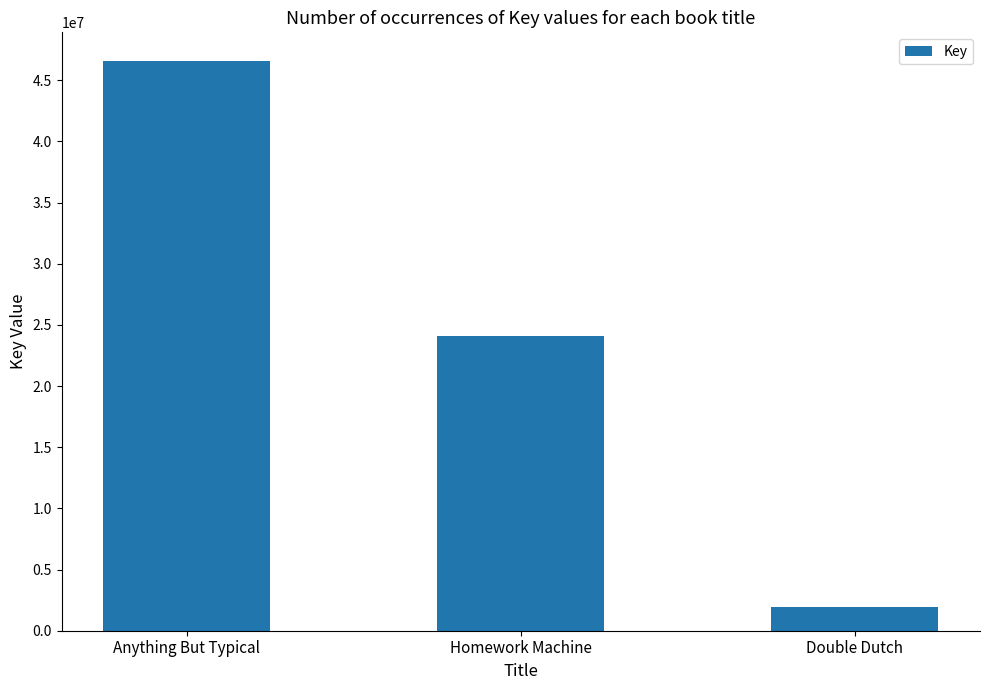

Are the bars horizontal?

No